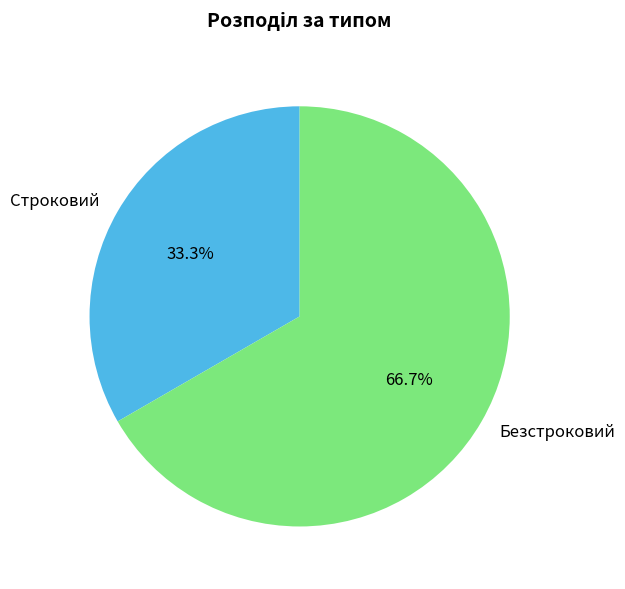

Does any single category account for the majority?

Yes